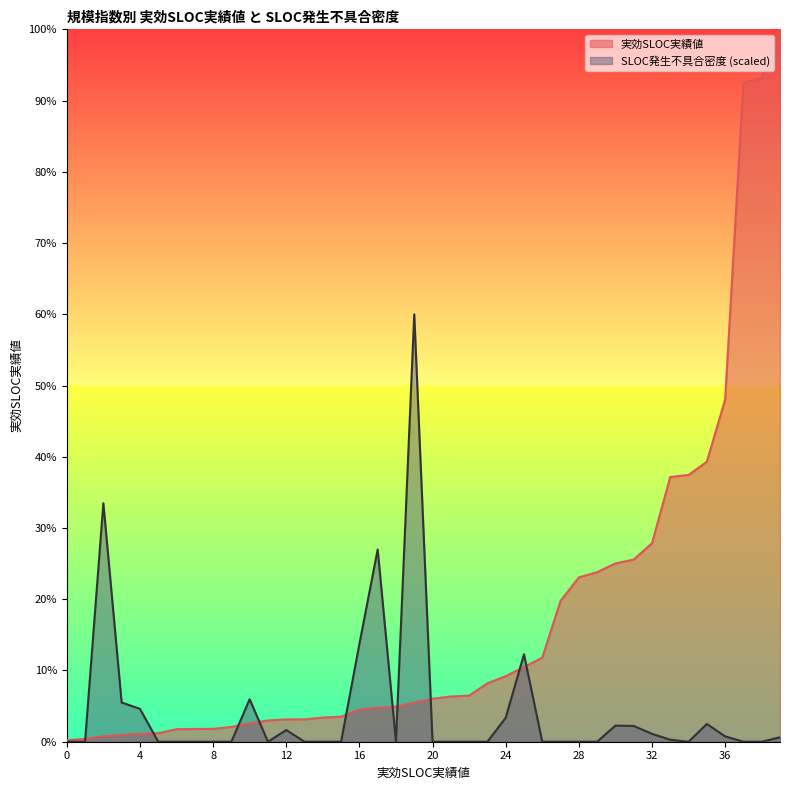

What is the difference between the 実効SLOC実績値 values at 0 and 3?

673.3